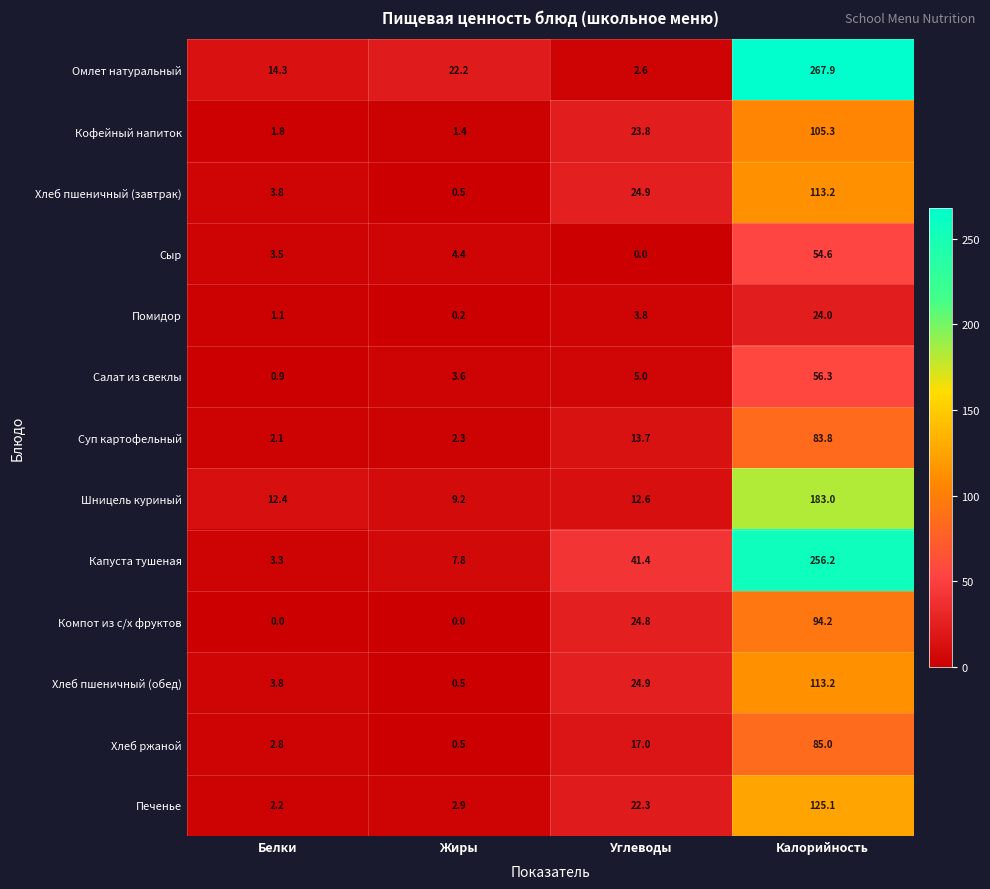

At which category does the chart reach its peak across all series?

Калорийность